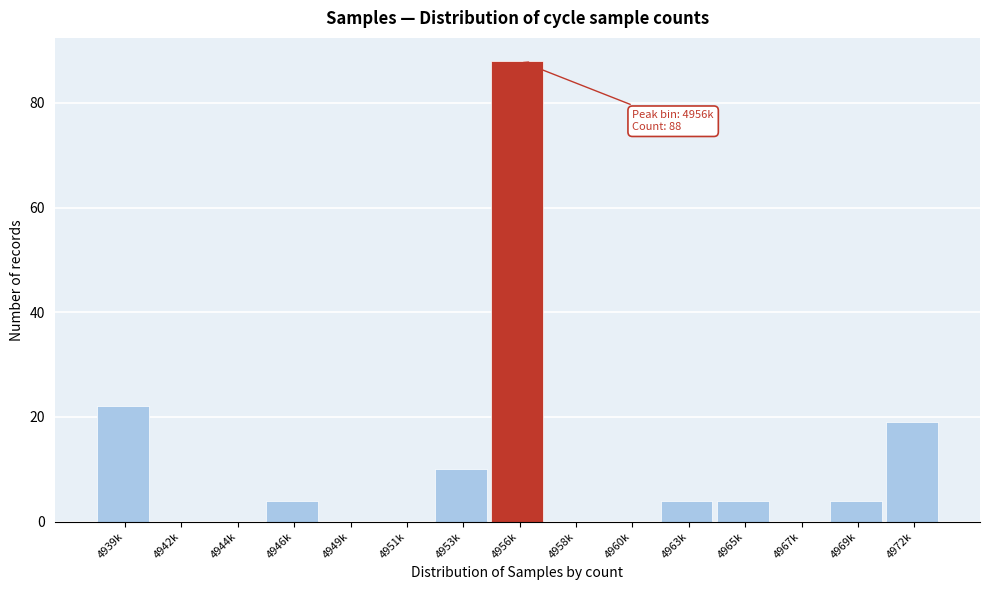

Reading right to left, what are all the values shown in this chart?

4972k=19	4969k=4	4967k=0	4965k=4	4963k=4	4960k=0	4958k=0	4956k=88	4953k=10	4951k=0	4949k=0	4946k=4	4944k=0	4942k=0	4939k=22